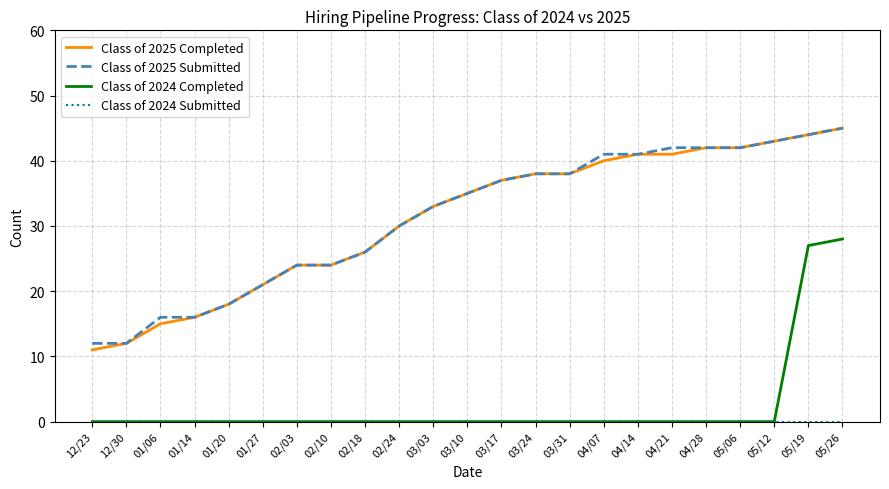

Is it true that Class of 2025 Submitted equals 42 at 04/28?

True